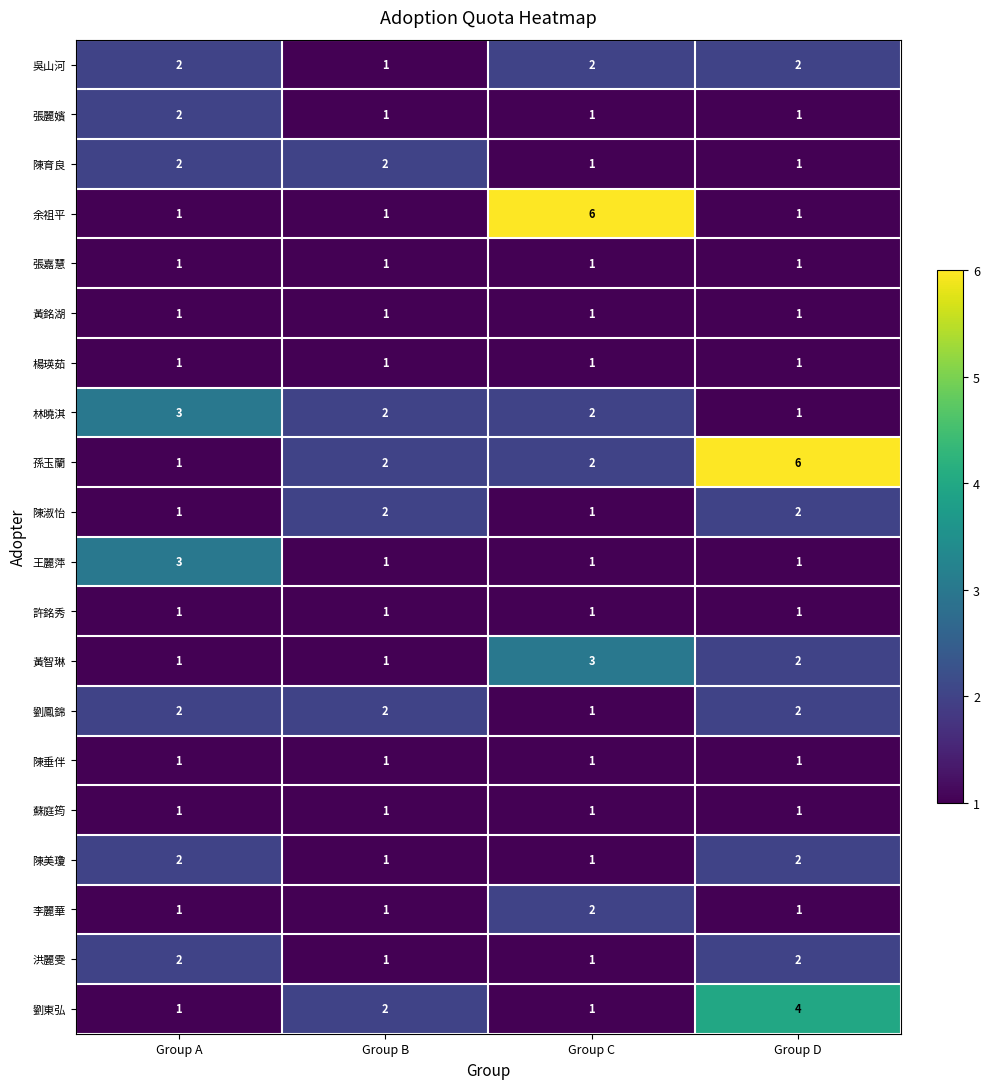

How many 李麗華 values are between 1 and 2?

4